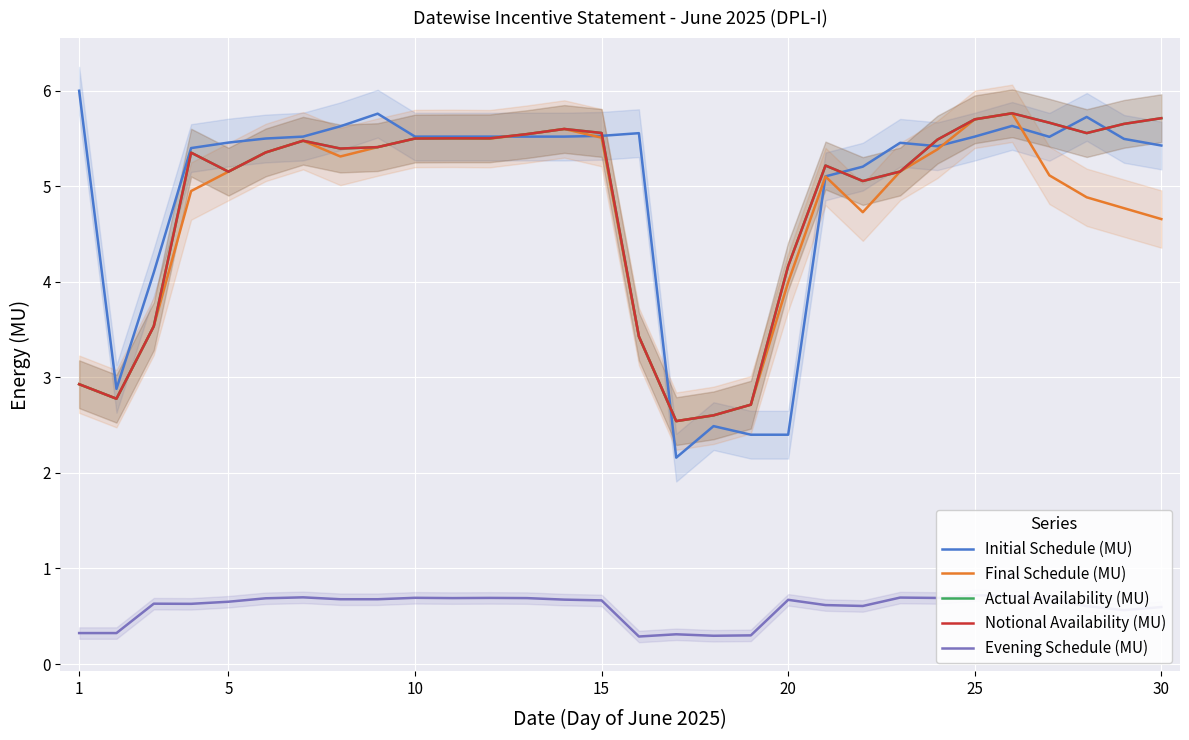

How many values in the Actual Availability (MU) series are below 5?

8